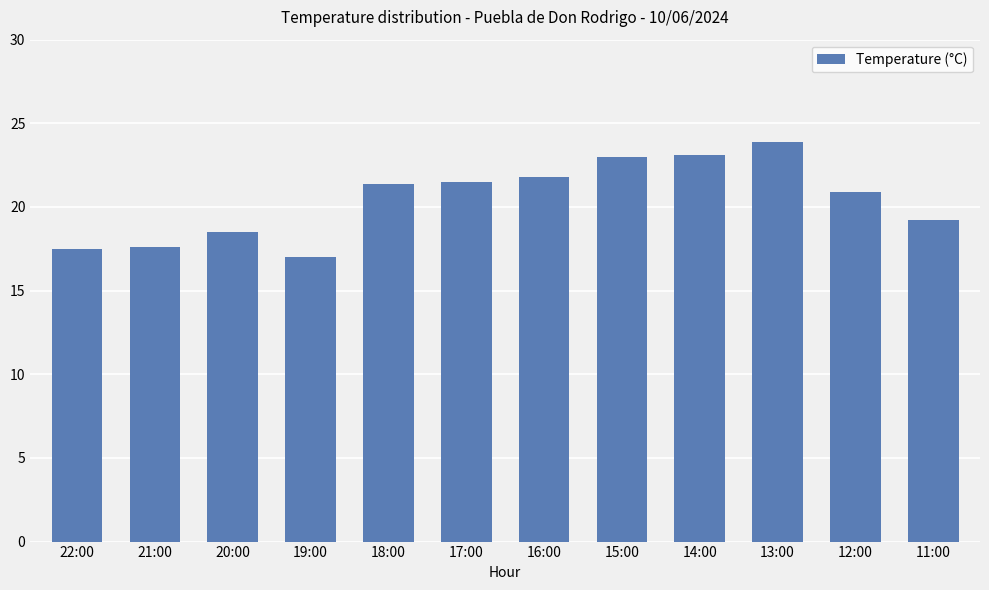

What is the difference between the values at 16:00 and 13:00?

2.1